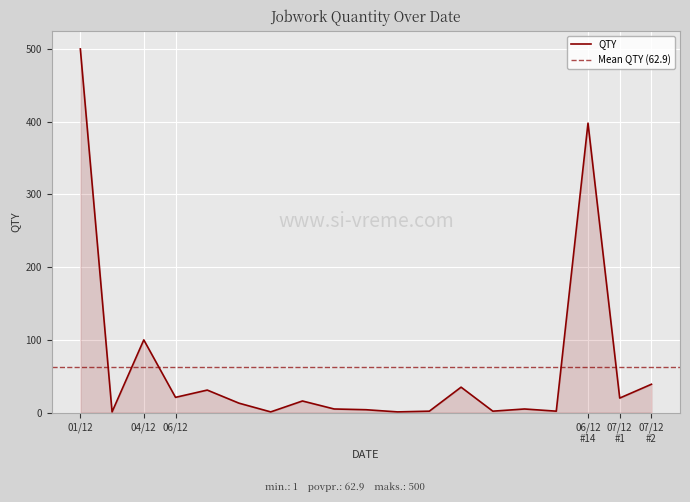

At which label does QTY reach its peak?

01/12